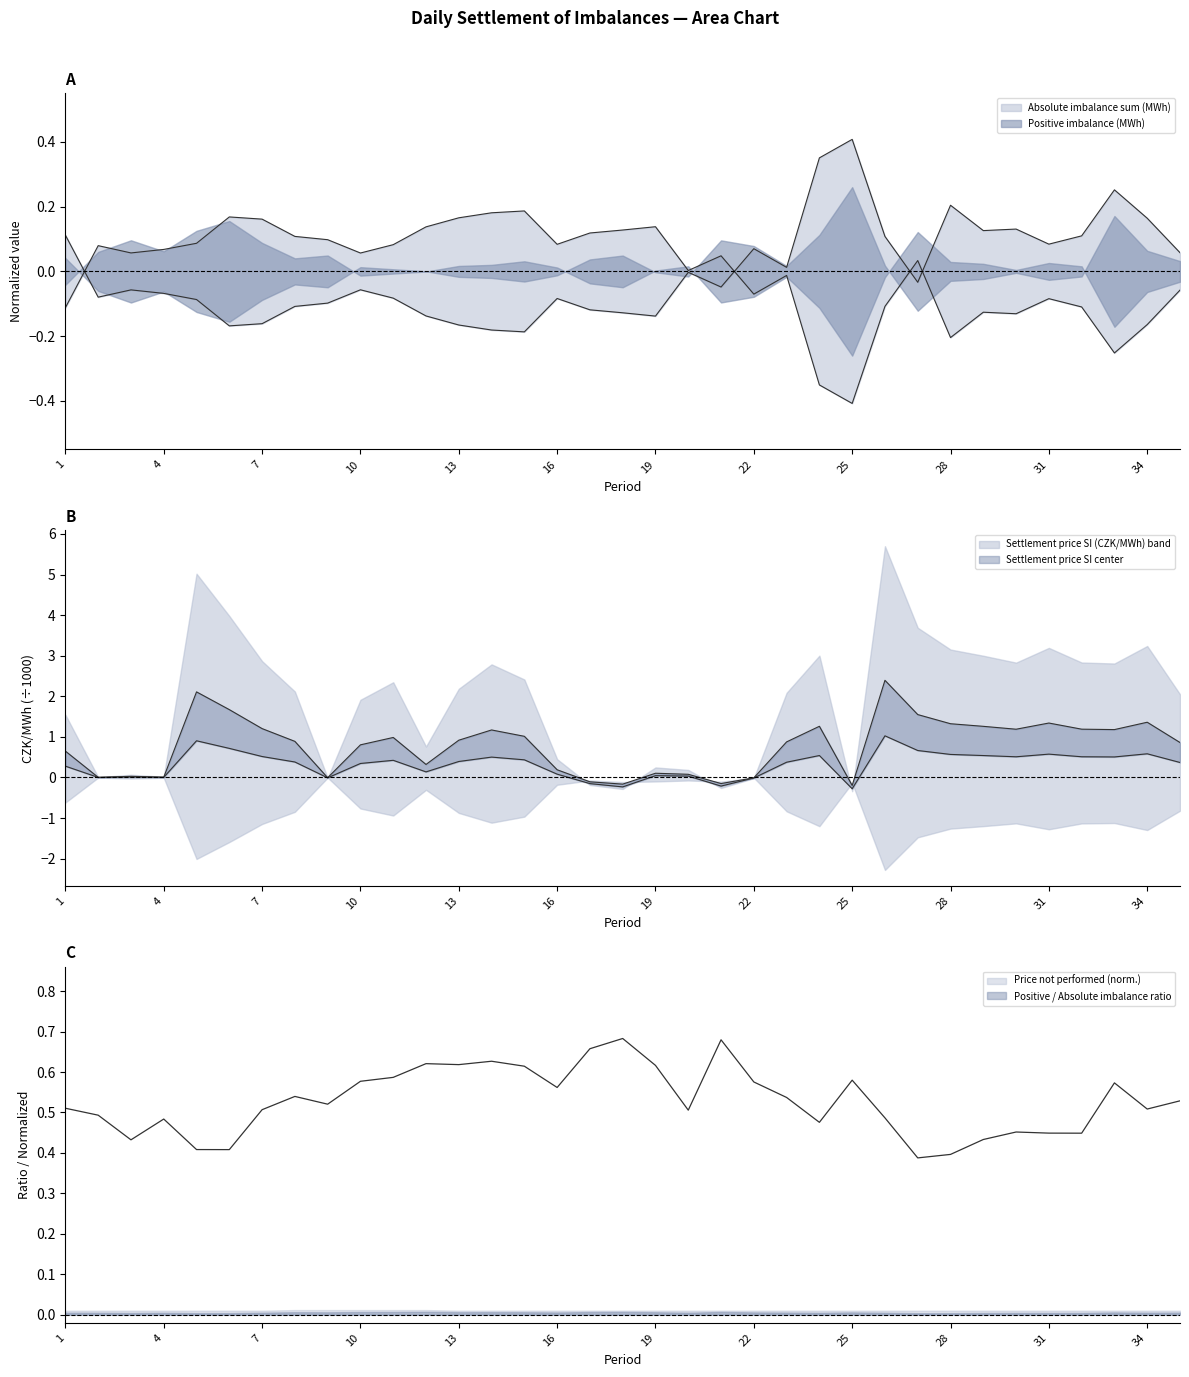

True or false: Settlement price SI (CZK/MWh) has a value of 1.3 at 24.

True